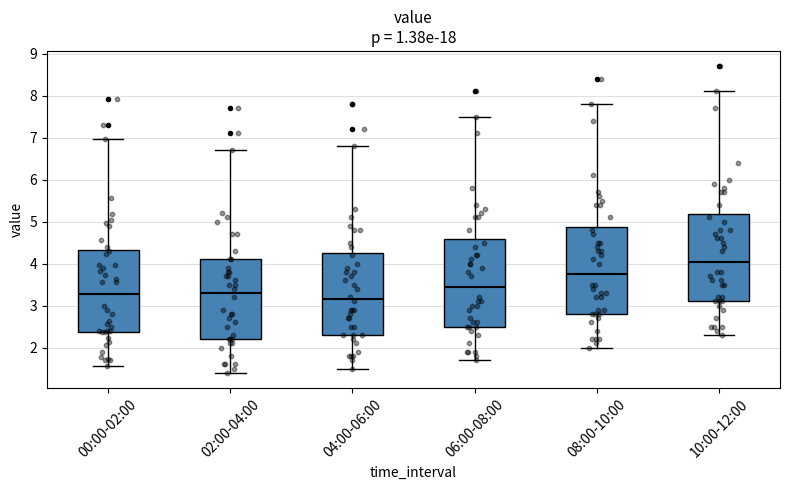

Reading left to right, transcribe this box plot: for each box, give where its median line is, the range the box spans, and where its two whiskers end, as read against the y-axis. The values are not printed on the chart, so give them approximately, as read against the axis.

00:00-02:00: median 3.3, box 2.4 to 4.3, whiskers 1.6 to 7.0
02:00-04:00: median 3.3, box 2.2 to 4.1, whiskers 1.4 to 6.7
04:00-06:00: median 3.2, box 2.3 to 4.3, whiskers 1.5 to 6.8
06:00-08:00: median 3.5, box 2.5 to 4.6, whiskers 1.7 to 7.5
08:00-10:00: median 3.8, box 2.8 to 4.9, whiskers 2.0 to 7.8
10:00-12:00: median 4.1, box 3.1 to 5.2, whiskers 2.3 to 8.1